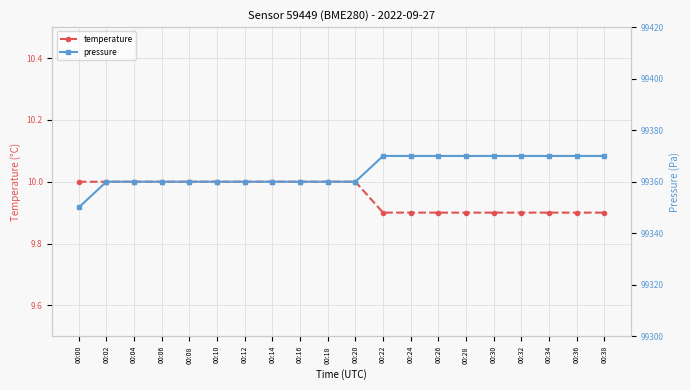

Where is temperature nearest to the value 9?

00:22